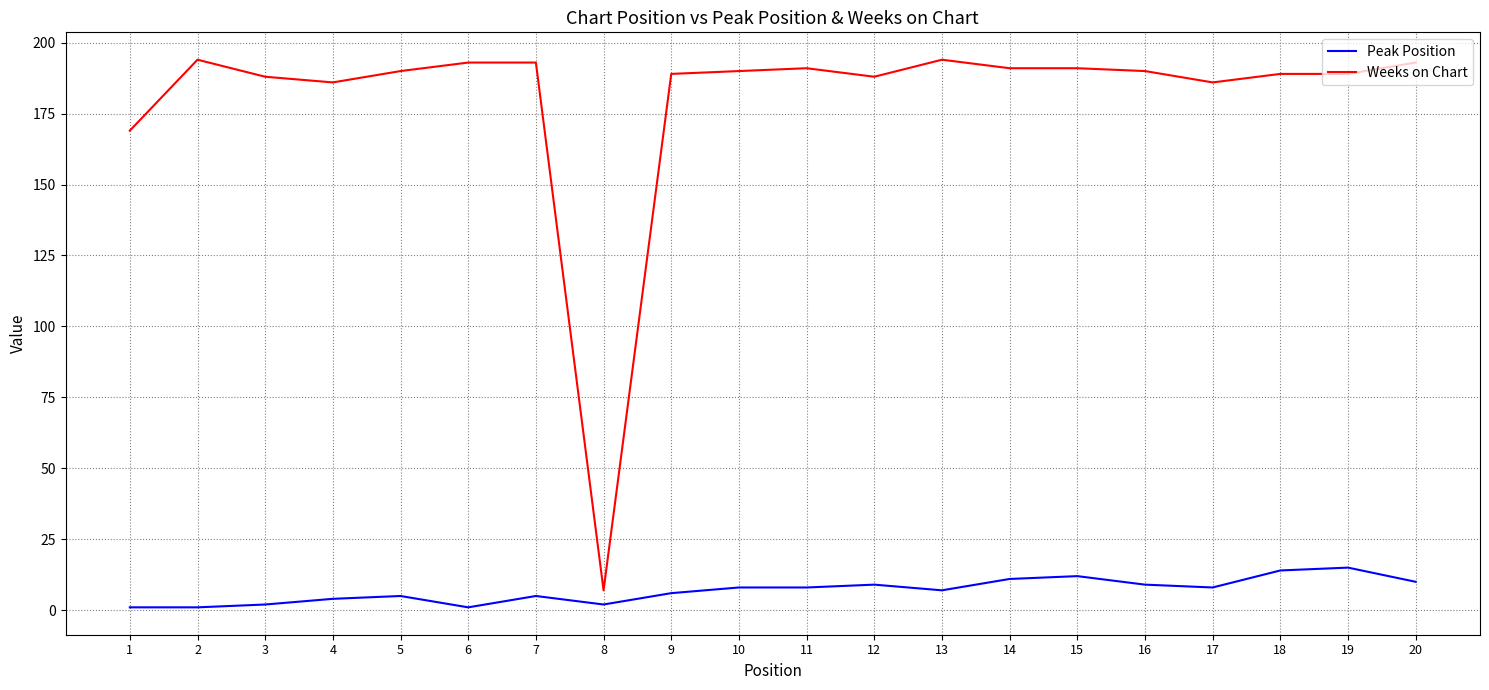

Rank the series at 16 from highest to lowest value.

Weeks on Chart, Peak Position